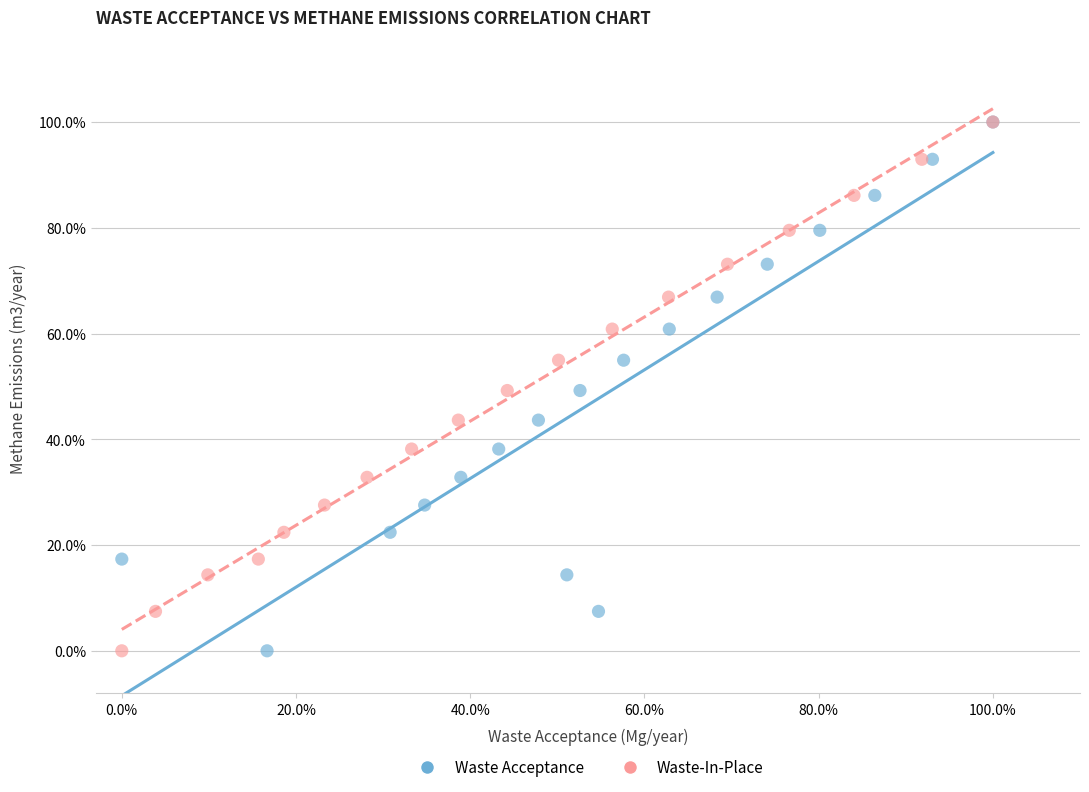

What are all the series names shown in the legend?

Waste Acceptance, Waste-In-Place